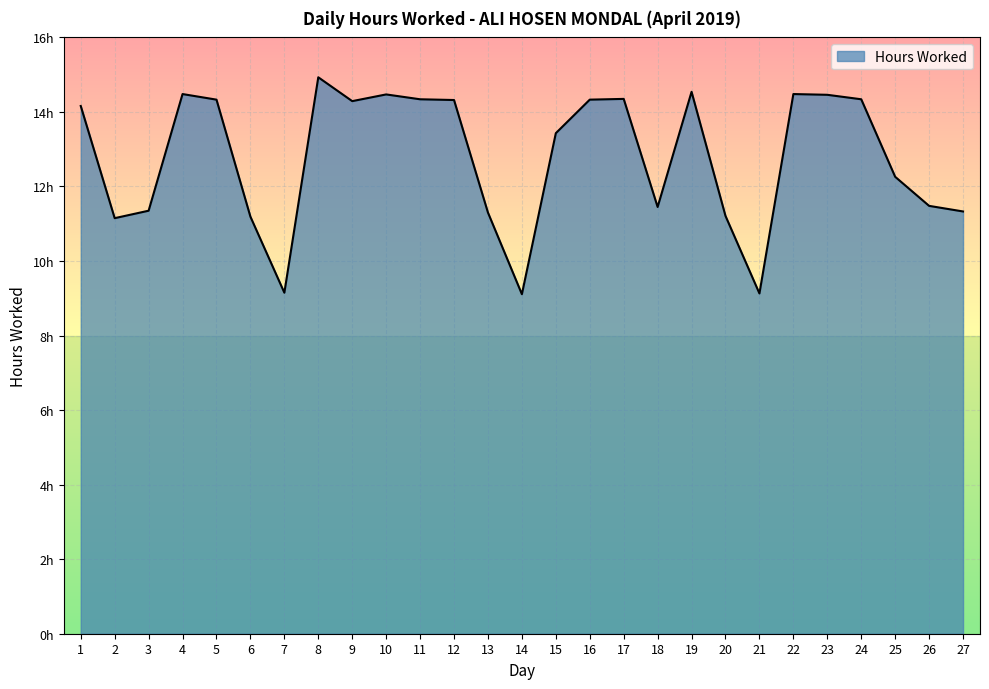

Rank the categories by value from lowest to highest.

14, 21, 7, 2, 6, 20, 13, 27, 3, 18, 26, 25, 15, 1, 9, 12, 5, 16, 11, 24, 17, 23, 10, 4, 22, 19, 8